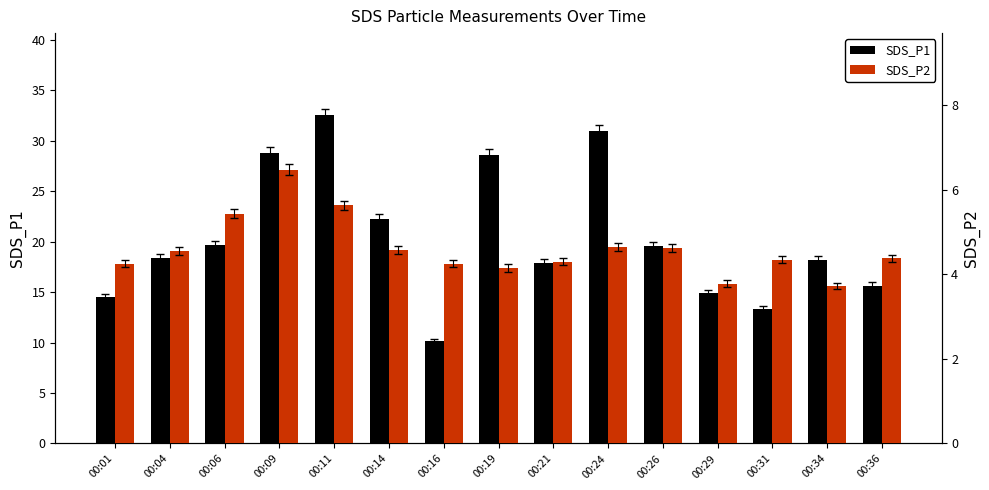

How many values in the SDS_P2 series exceed 4?

13